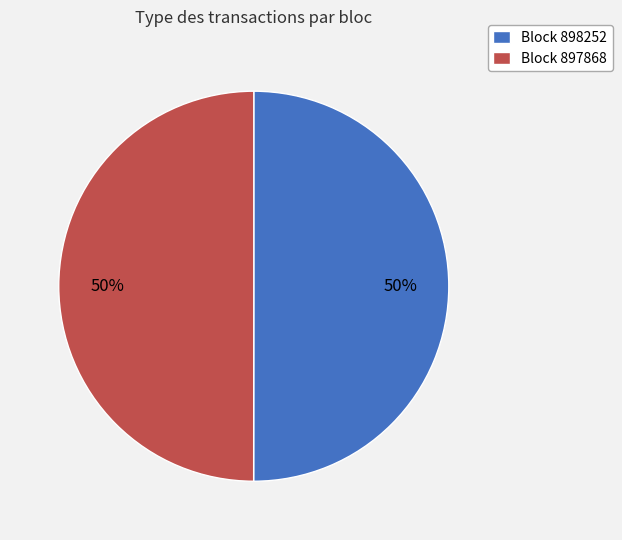

True or false: Block 897868 accounts for 58% of the total.

False